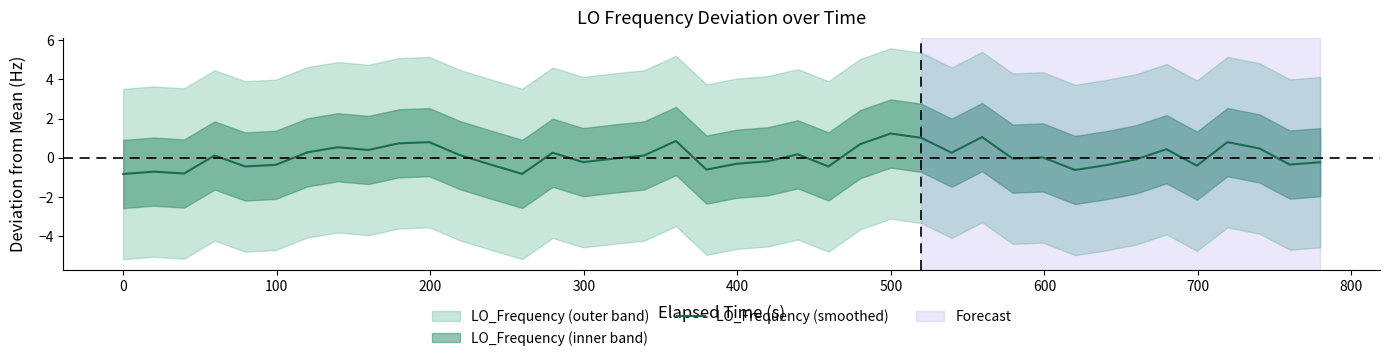

Does the chart have visible grid lines?

No